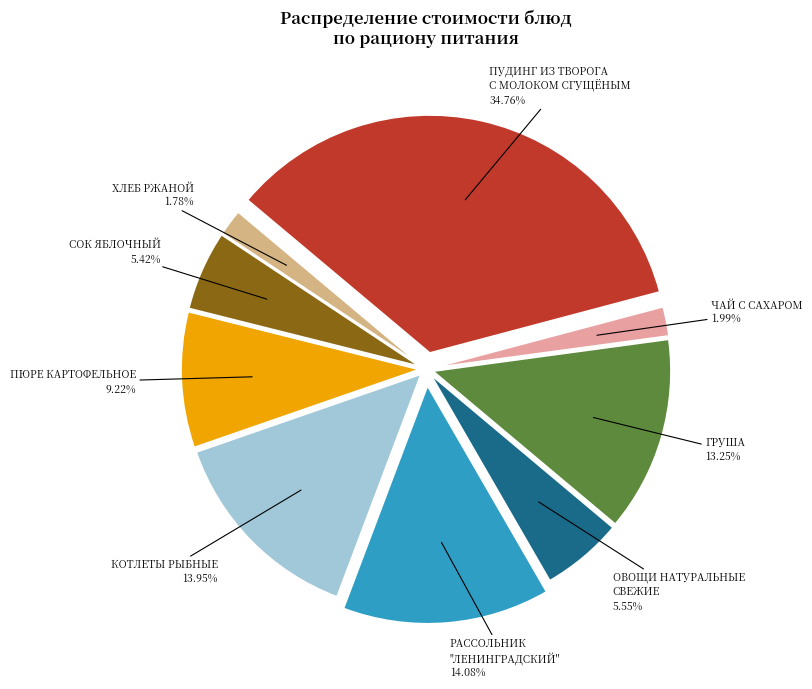

Which category has the biggest portion of the pie?

ПУДИНГ ИЗ ТВОРОГА
С МОЛОКОМ СГУЩЁНЫМ